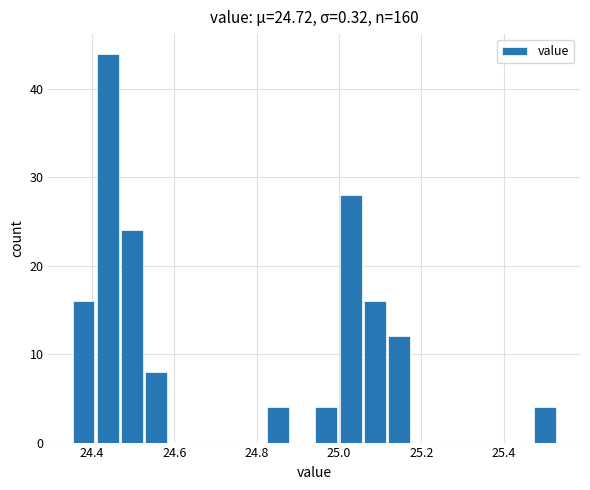

Read against the x-axis, roughly where is the centre of the tallest bar?

24.44